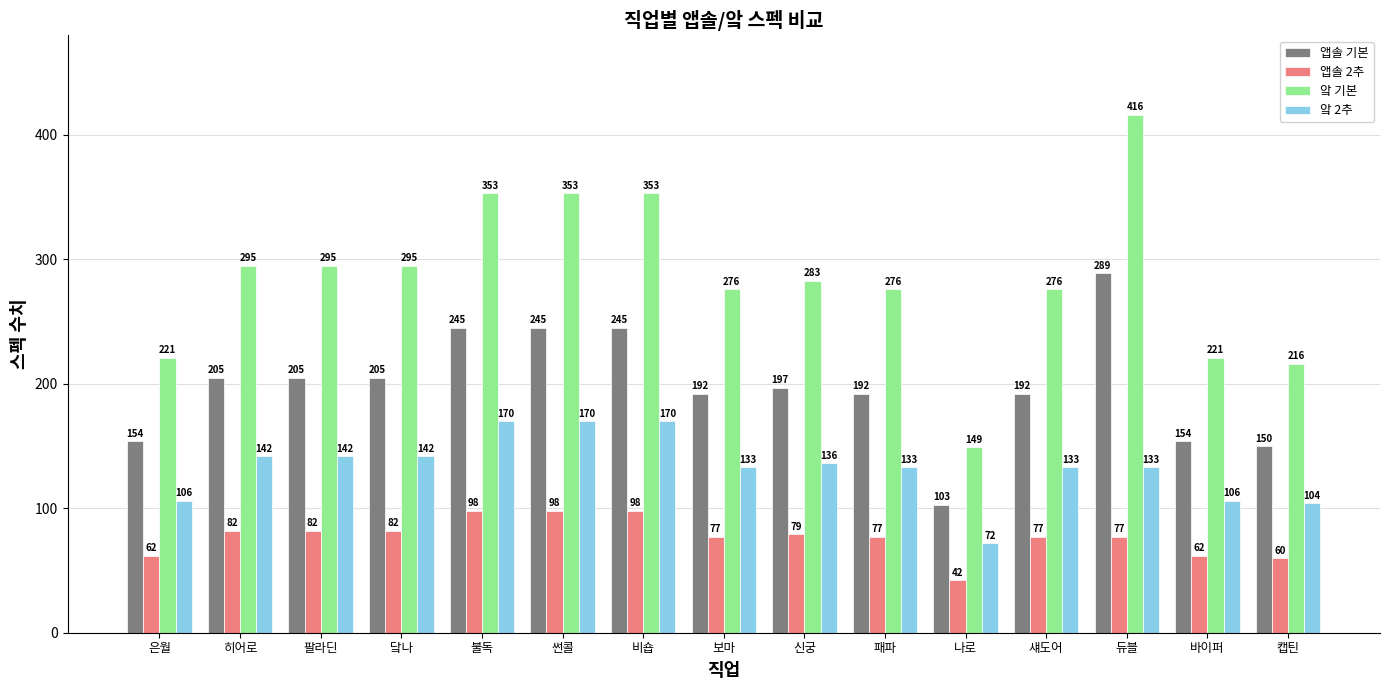

Which label corresponds to the smallest value in the chart?

나로